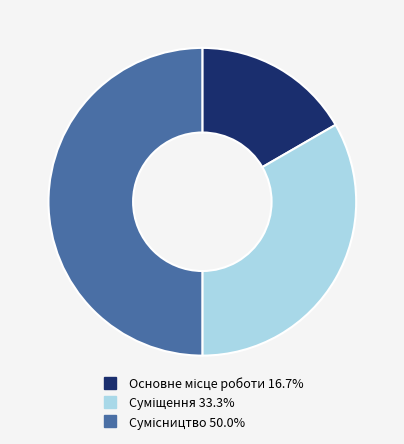

Which category has the smallest portion of the pie?

Основне місце роботи